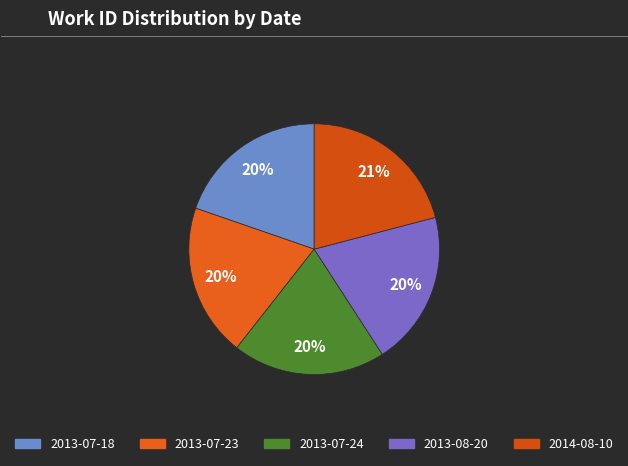

Does 2013-08-20 represent more than half of the total?

No